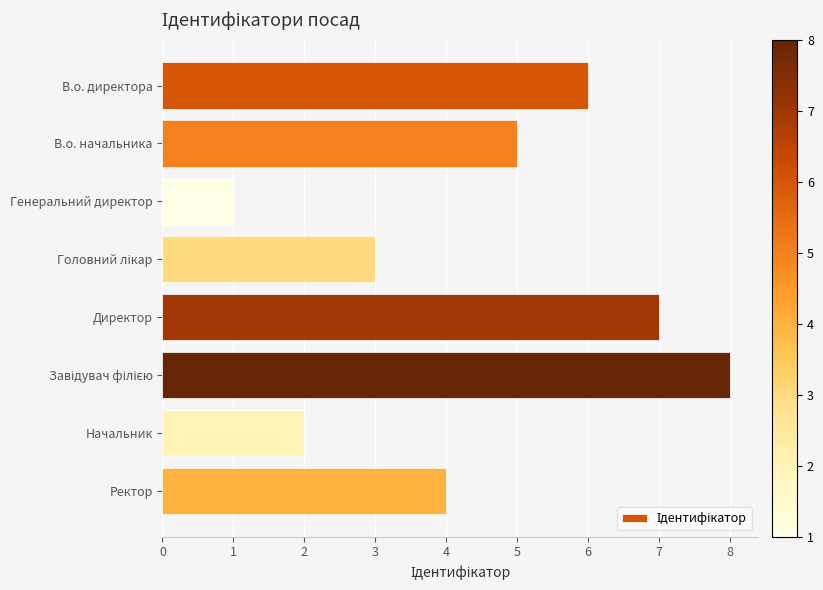

Approximately how many times larger is the value at Ректор compared to Директор?

0.6